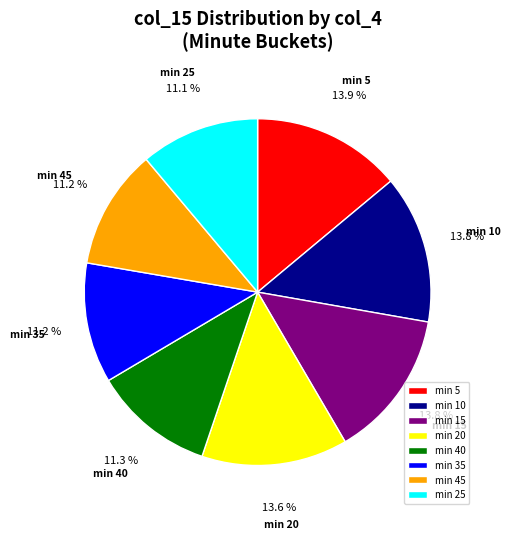

How much of the chart is everything except min 45?

88.8%